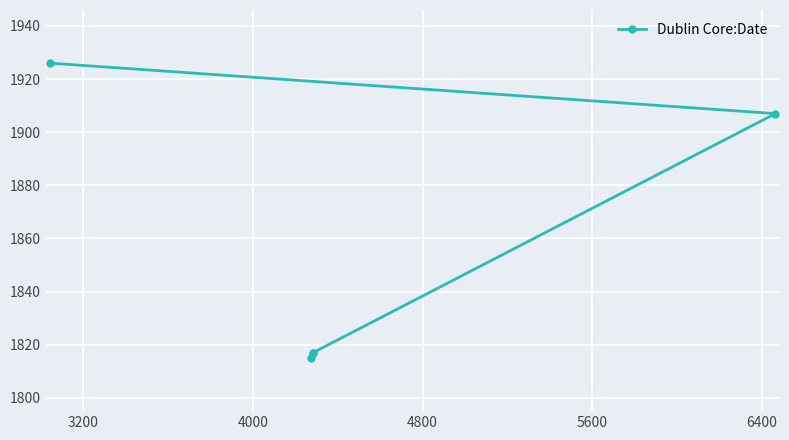

Reading right to left, what are all the values shown in this chart?

1907	1817	1817	1815	1926